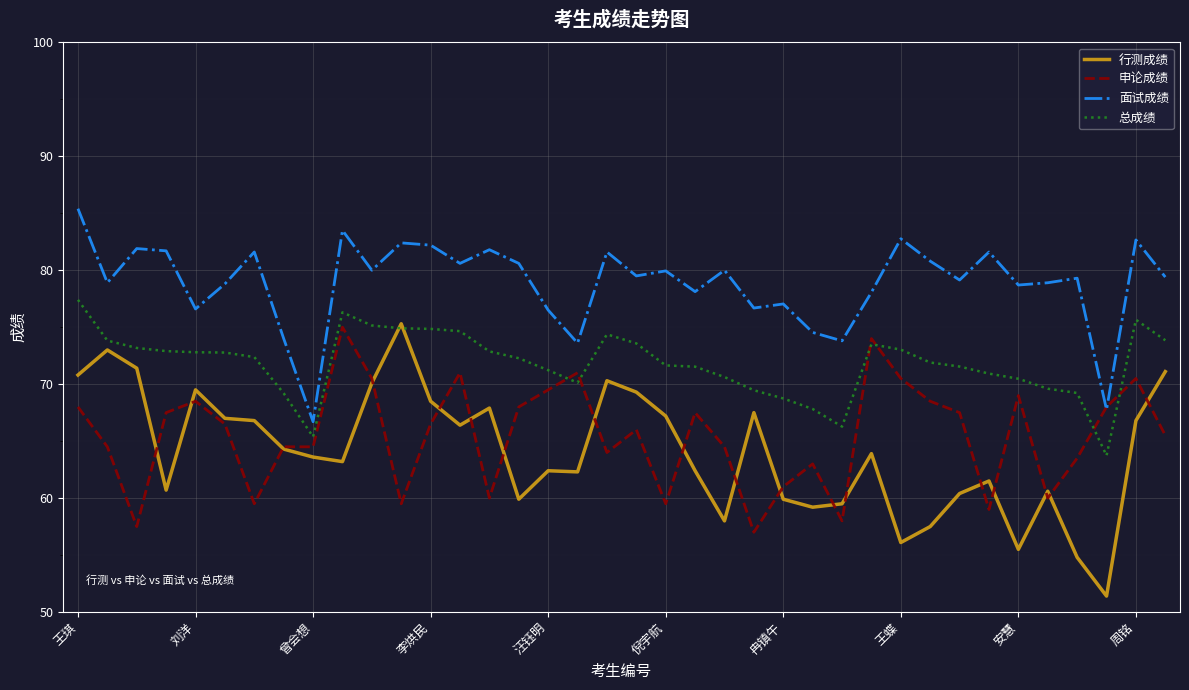

What is the minimum value for 申论成绩?

57.0